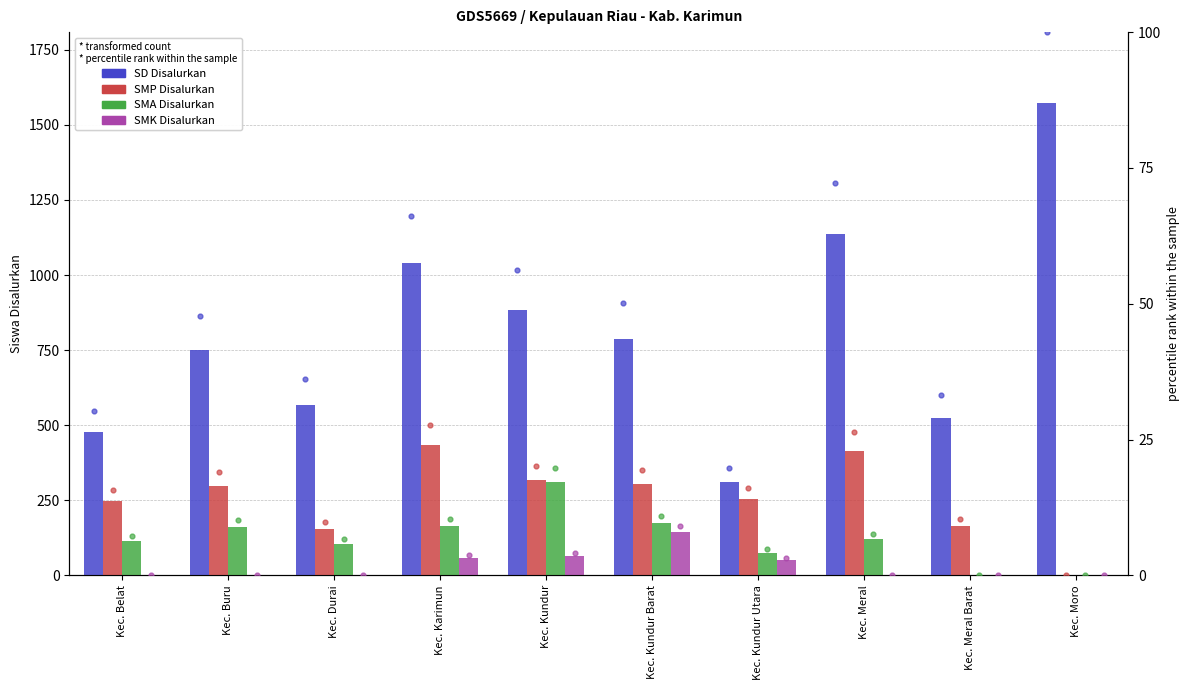

Which series reaches the minimum Y coordinate?

SMP Disalurkan